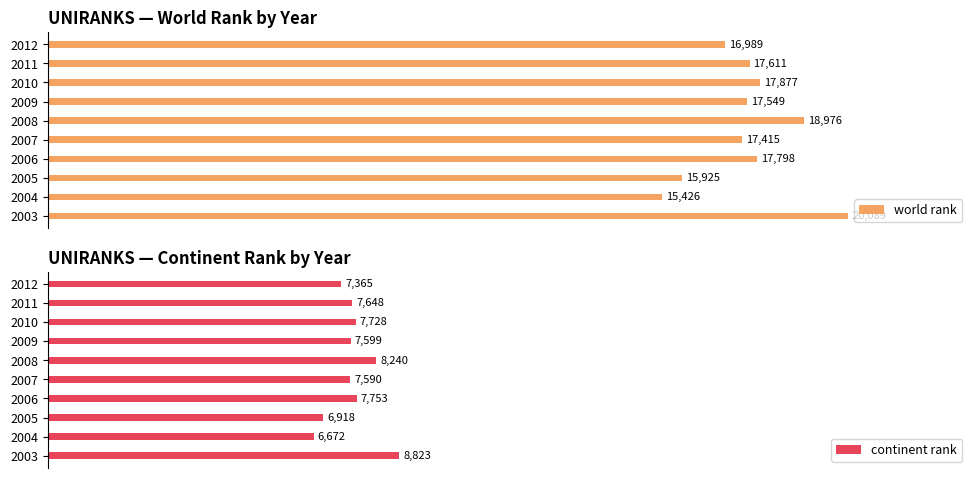

How many groups of bars are there?

10